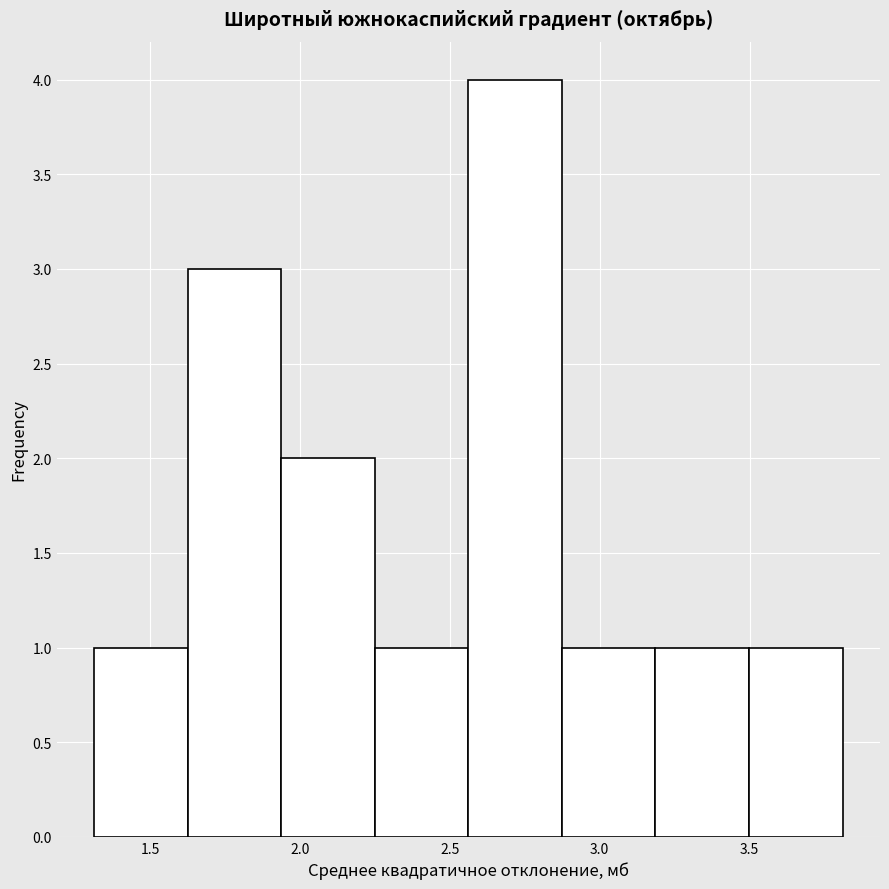

Reading left to right, list every bar in this chart as the range it spans on the x-axis followed by its height. Neither the bar edges nor the heights are printed on the chart, so give them approximately, as read against the axes.

1.30 to 1.65: 1
1.65 to 1.95: 3
1.95 to 2.25: 2
2.25 to 2.55: 1
2.55 to 2.85: 4
2.85 to 3.20: 1
3.20 to 3.50: 1
3.50 to 3.80: 1